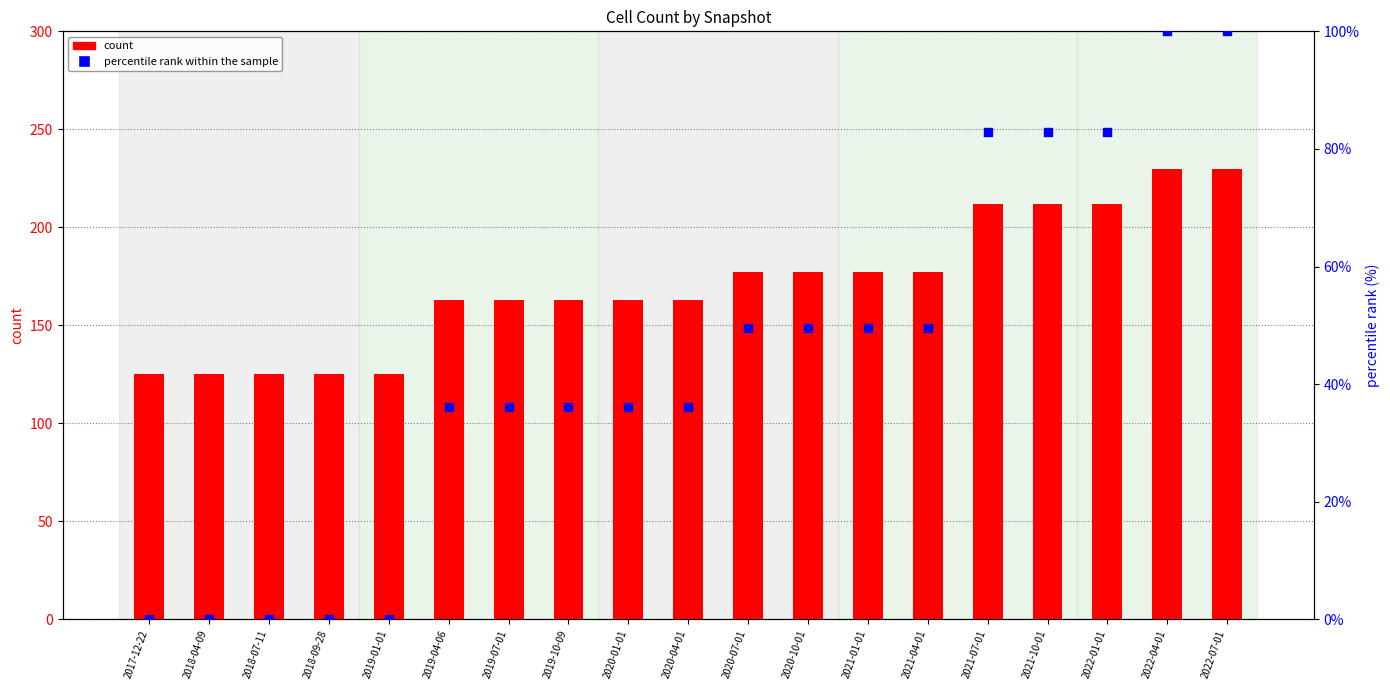

Is the value of percentile rank within the sample at 2021-04-01 greater than the value of count at 2019-07-01?

No